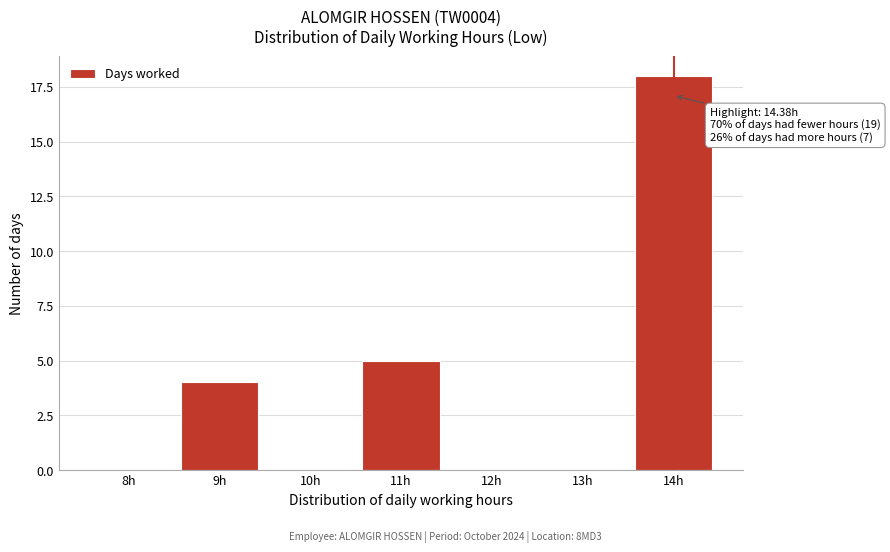

Reading left to right, extract all data points from this chart.

8h=0	9h=4	10h=0	11h=5	12h=0	13h=0	14h=18